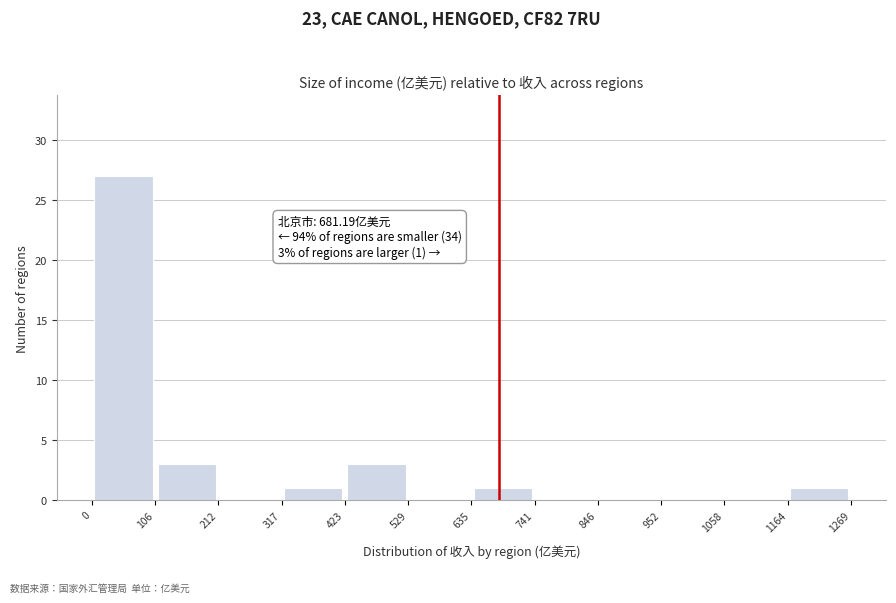

Which range on the x-axis has the tallest bar?

0 to 106